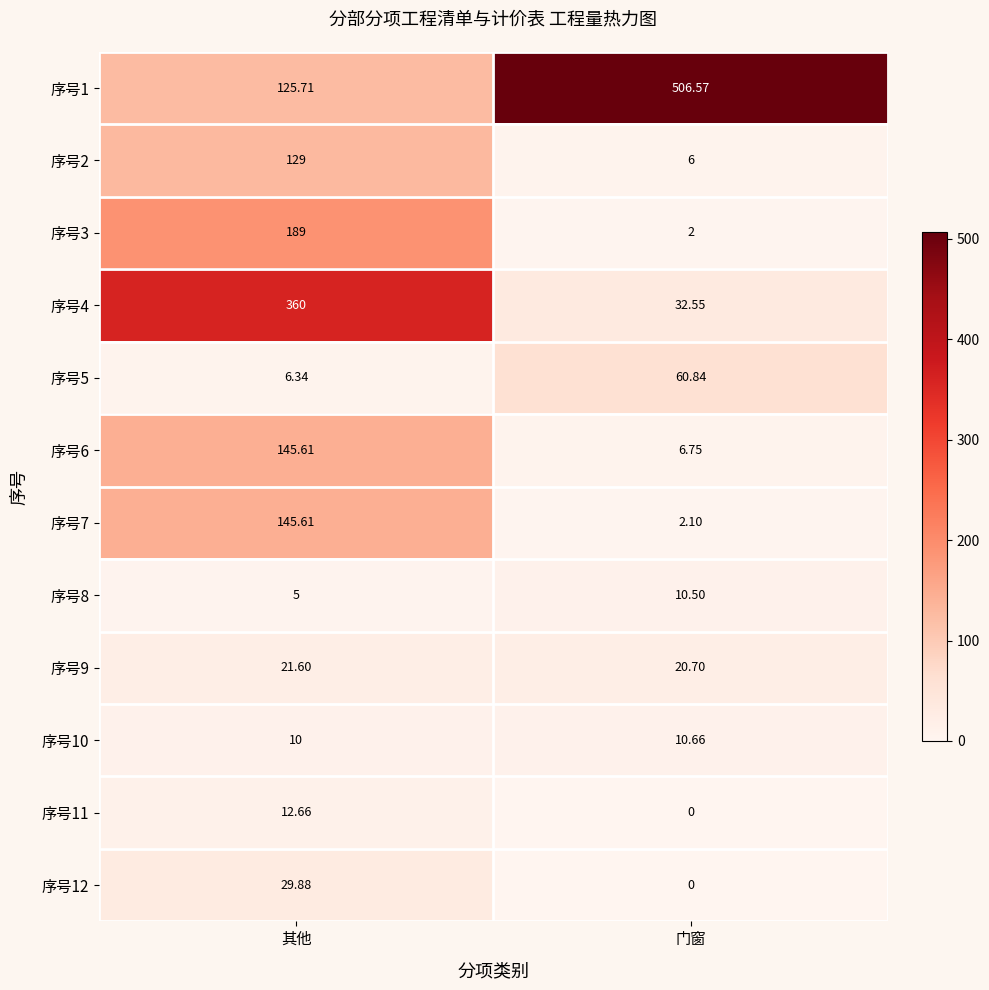

At how many categories does at least one series exceed 444?

1